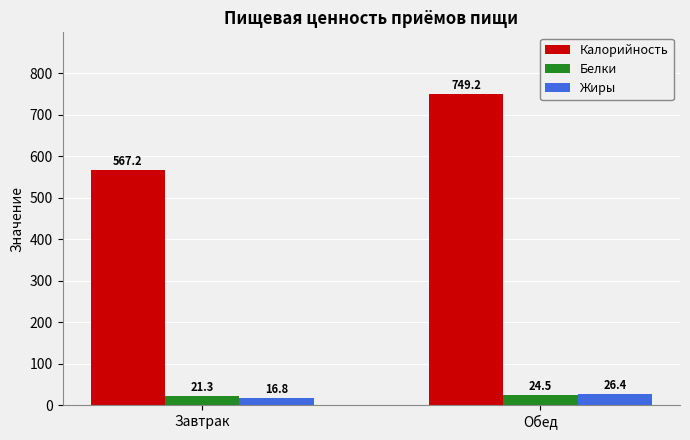

Rank the series by their maximum value, from lowest to highest.

Белки, Жиры, Калорийность